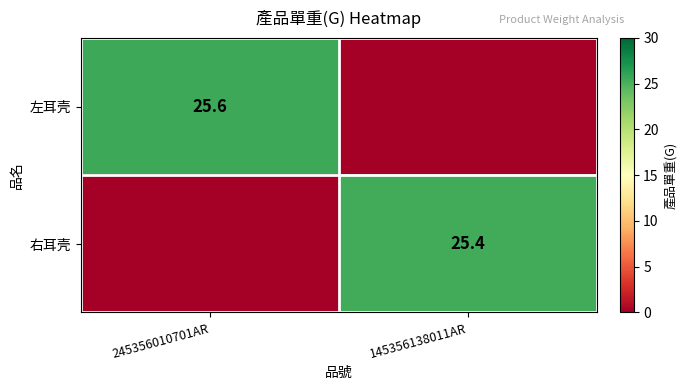

Is it true that 左耳壳 equals 25.6 at 245356010701AR?

True